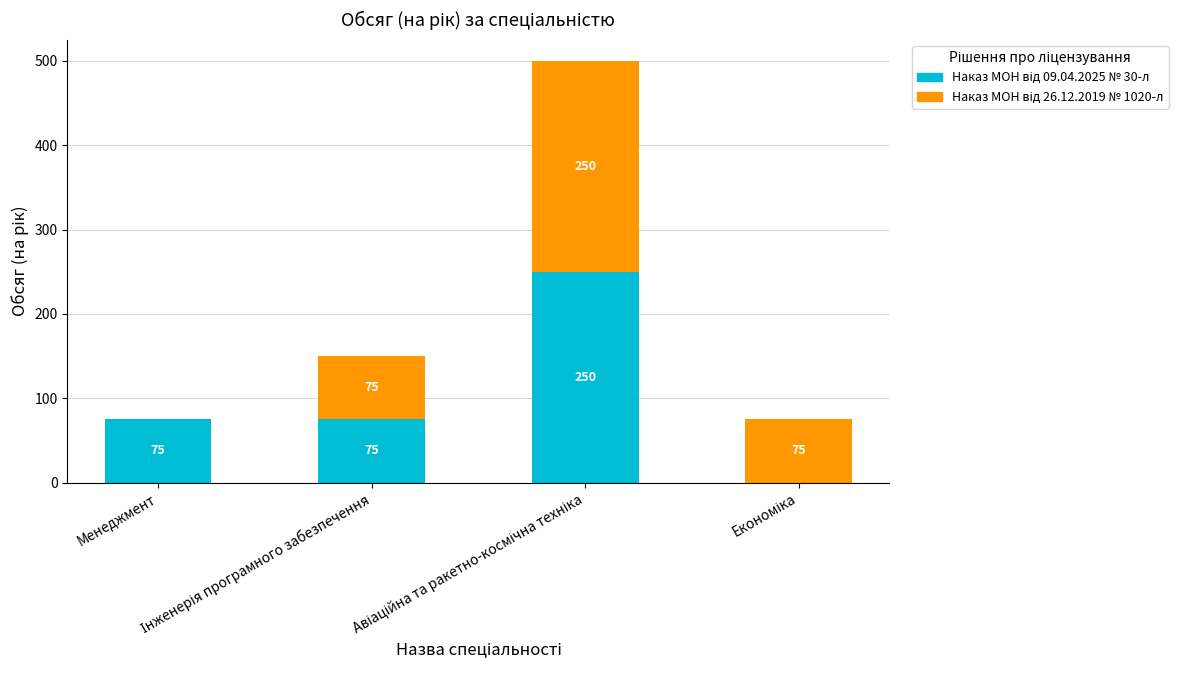

Does the chart contain stacked bars?

Yes